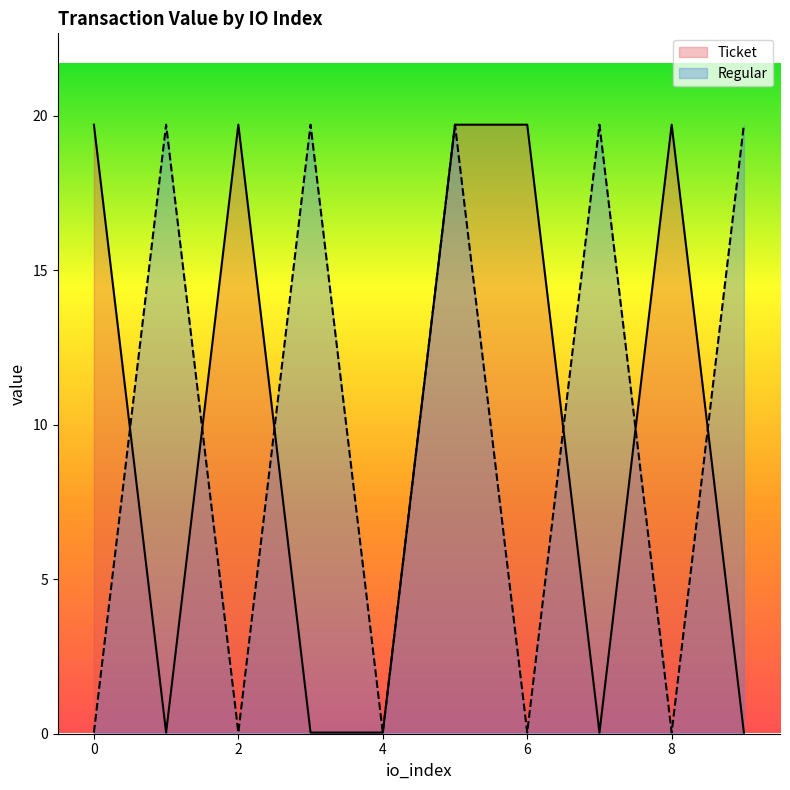

Reading right to left, transcribe all the data shown in this chart.

Ticket: 9=0.0	8=19.7	7=0.0	6=19.7	5=19.7	4=0.0	3=0.0	2=19.7	1=0.0	0=19.7
Regular: 9=19.7	8=0.0	7=19.7	6=0.0	5=19.7	4=0.0	3=19.7	2=0.0	1=19.7	0=0.0